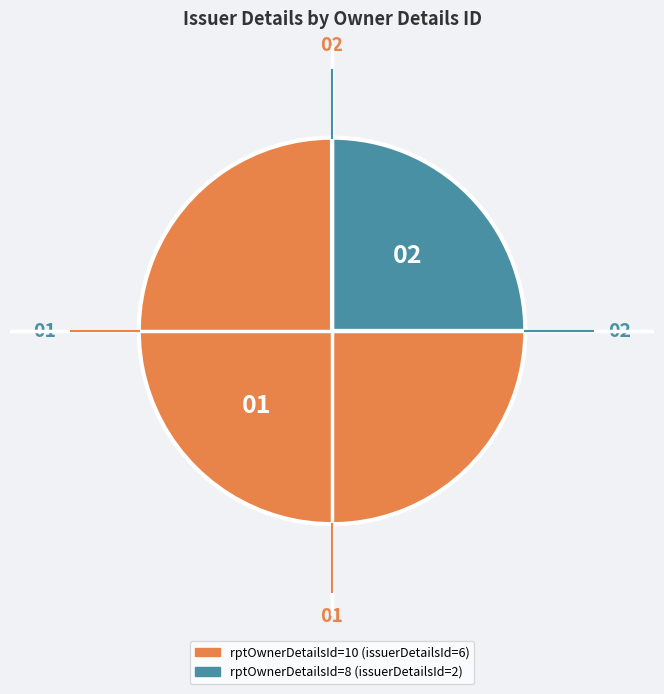

Is the sum of rptOwnerDetailsId=10 and rptOwnerDetailsId=8 greater than half?

Yes